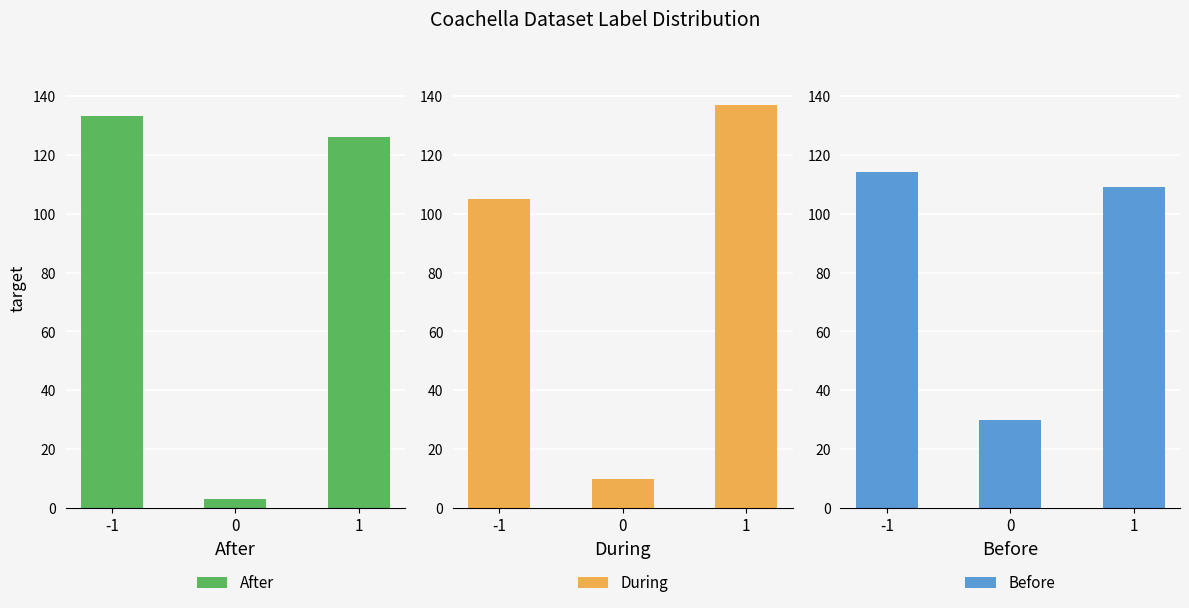

Which series has the widest spread of values?

After